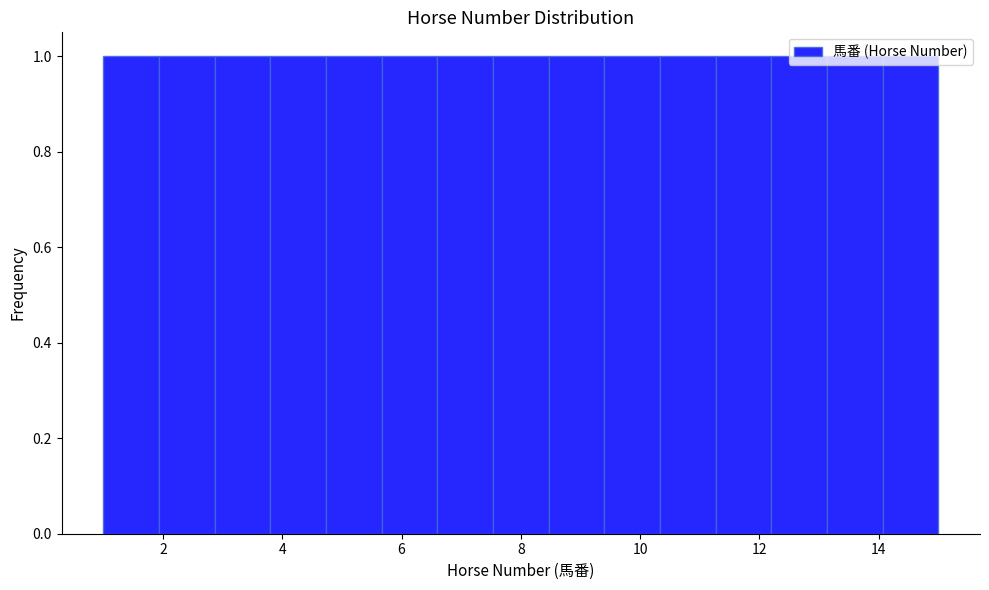

What is the height of the bar covering 9.4 to 10.4 on the x-axis? Neither the bar edges nor the heights are printed on the chart, so give them approximately, as read against the axes.

1